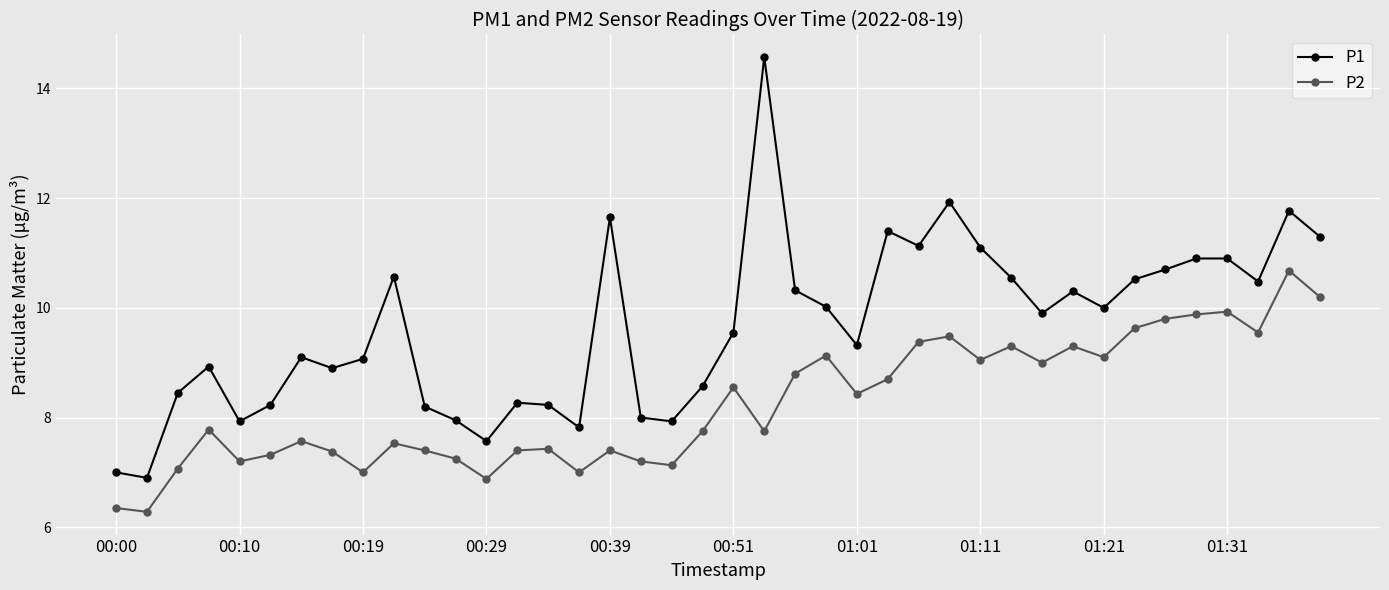

What is the value of the P1 point at the 33rd from the left?

10.0